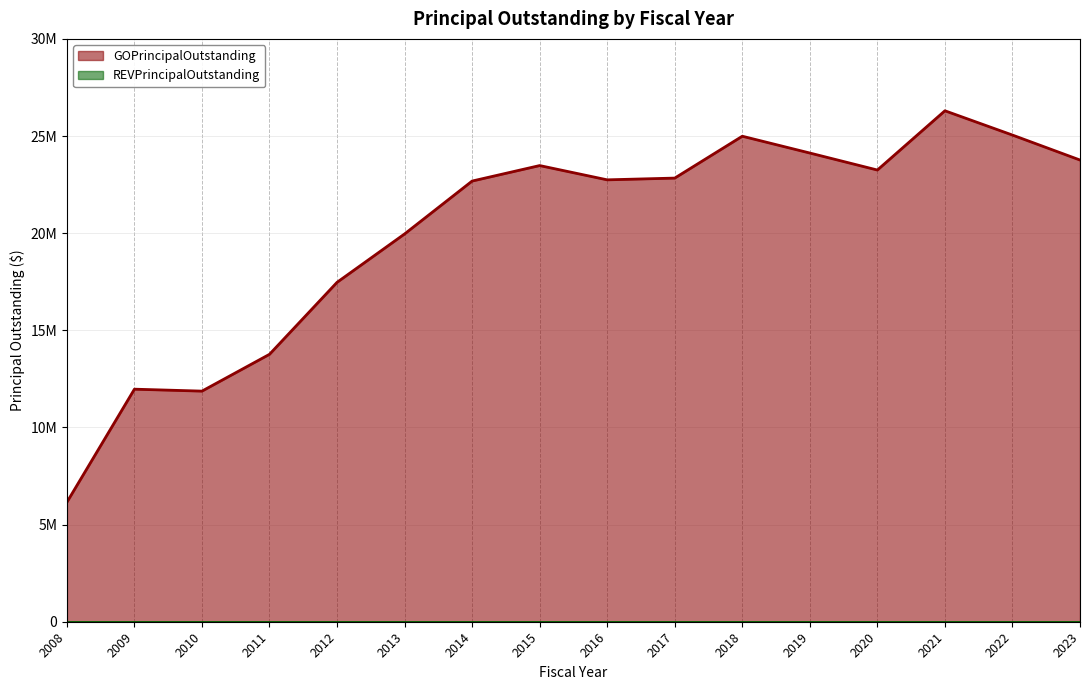

What is the ratio of the value at 2023 to the value at 2022?

0.9